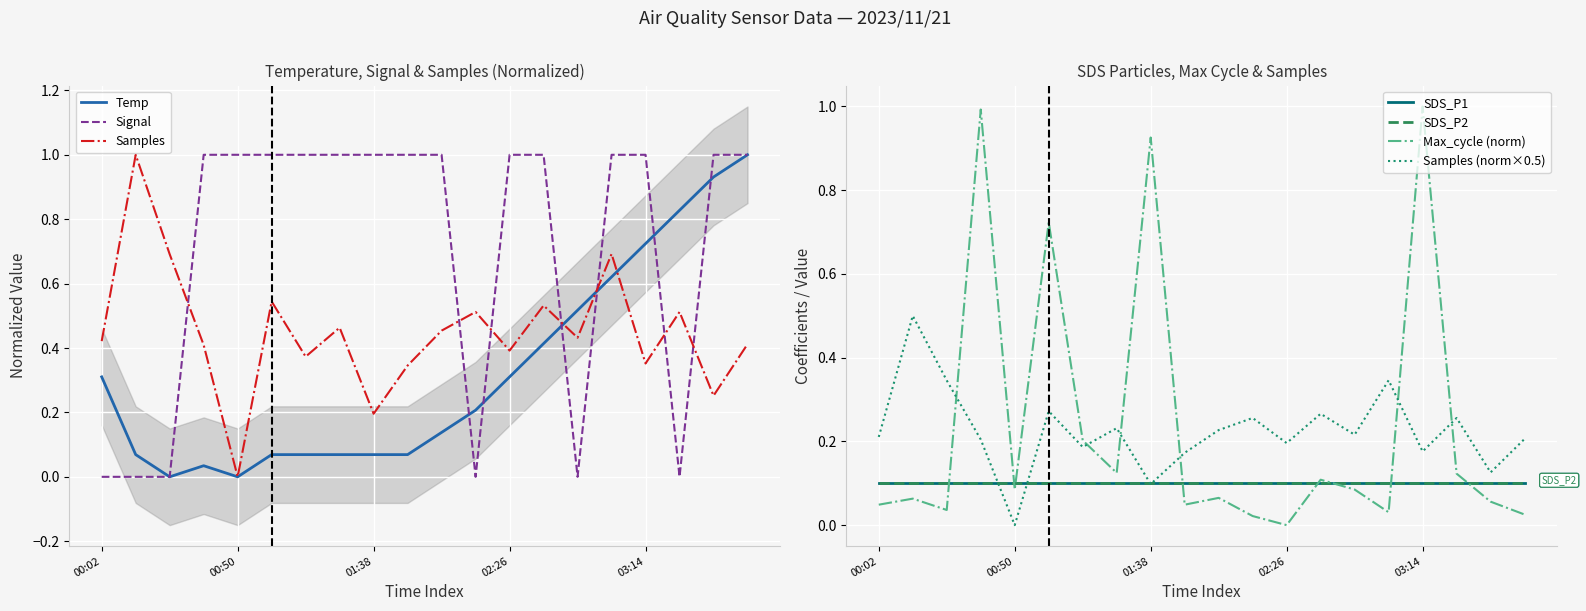

In Max_cycle, how many points are higher than both neighbors (excluding endpoints)?

7